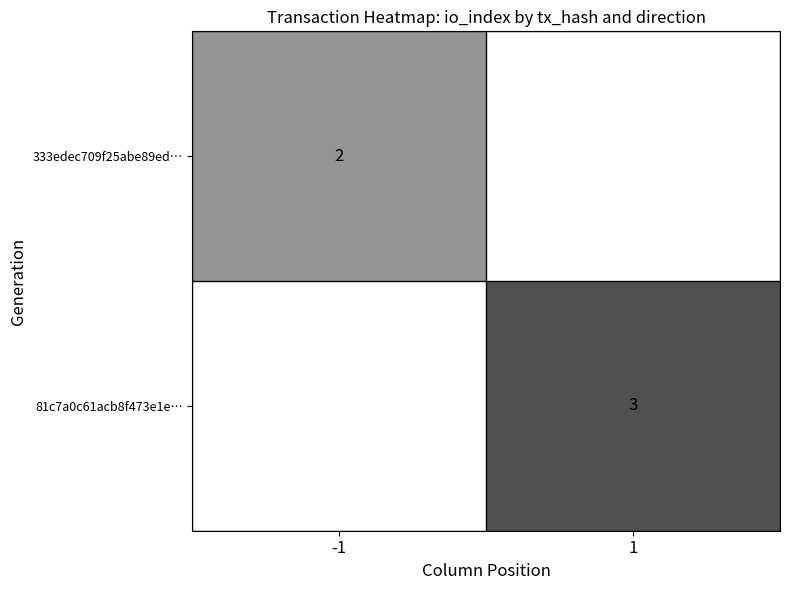

At how many categories does at least one series exceed 2?

1